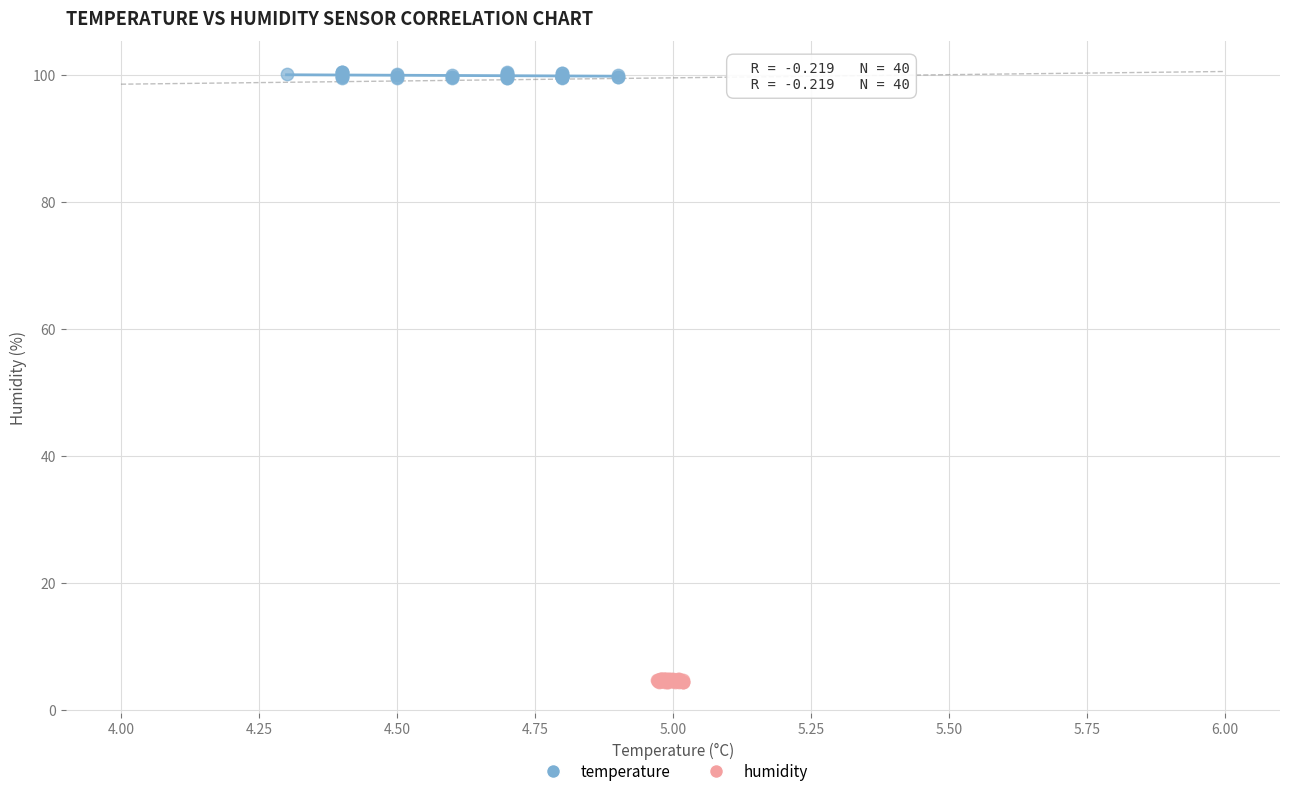

What are all the series names shown in the legend?

temperature, humidity